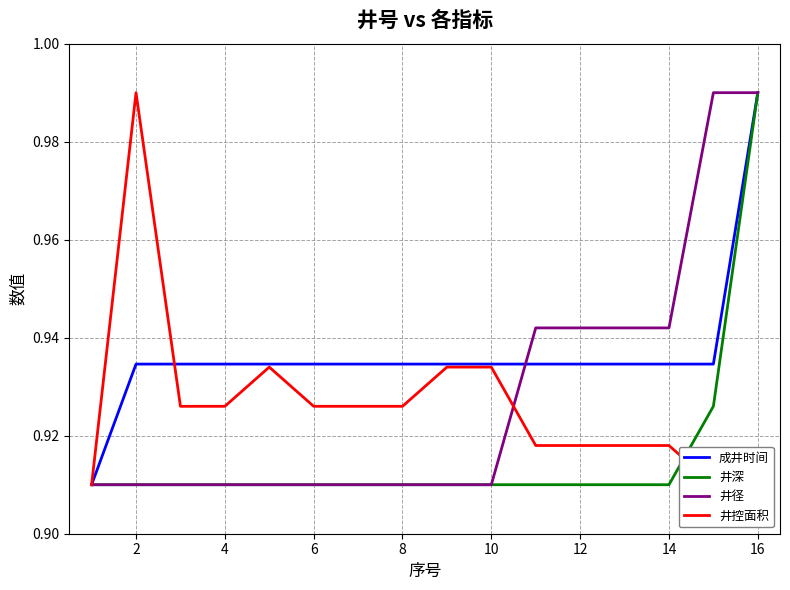

Count the 井控面积 values in the range 0 to 1.

16